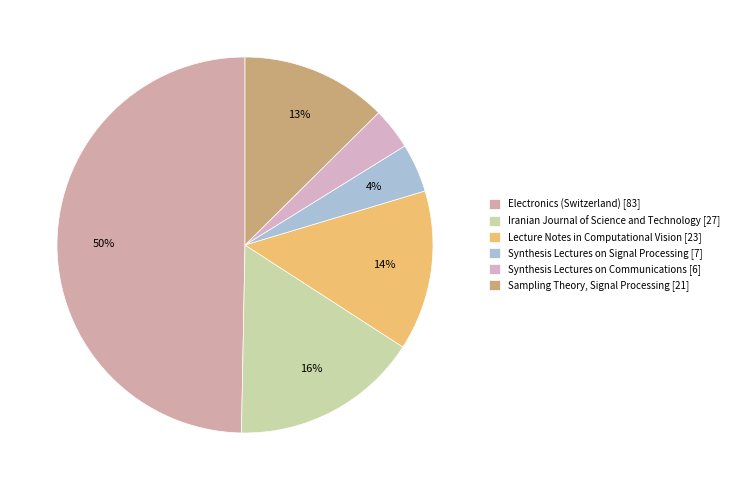

Which slice is the largest?

Electronics (Switzerland) [83]